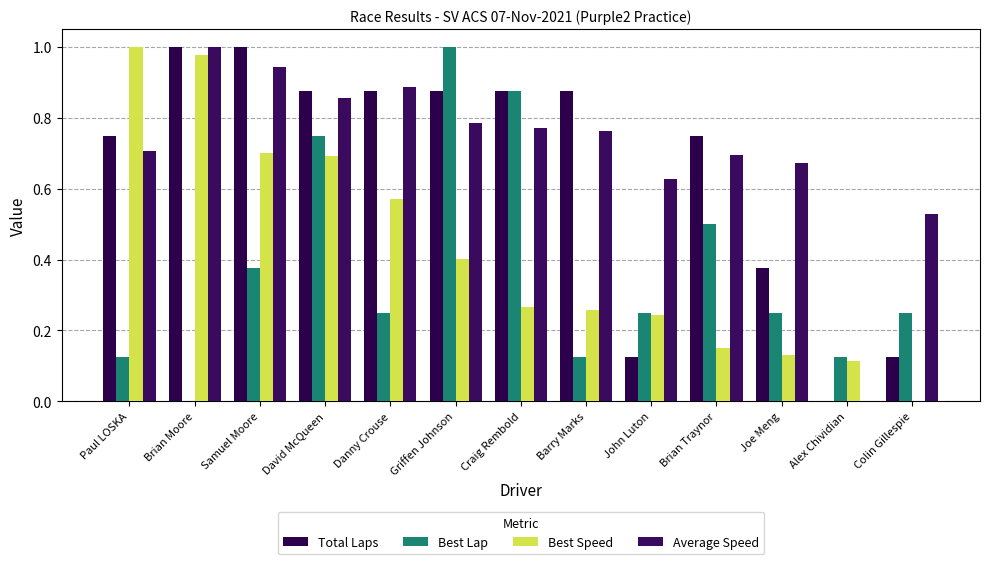

Reading left to right, extract all data points from this chart.

Total Laps: Paul LOSKA=0.8	Brian Moore=1.0	Samuel Moore=1.0	David McQueen=0.9	Danny Crouse=0.9	Griffen Johnson=0.9	Craig Rembold=0.9	Barry Marks=0.9	John Luton=0.1	Brian Traynor=0.8	Joe Meng=0.4	Alex Chividian=0.0	Colin Gillespie=0.1
Best Lap: Paul LOSKA=0.1	Brian Moore=0.0	Samuel Moore=0.4	David McQueen=0.8	Danny Crouse=0.2	Griffen Johnson=1.0	Craig Rembold=0.9	Barry Marks=0.1	John Luton=0.2	Brian Traynor=0.5	Joe Meng=0.2	Alex Chividian=0.1	Colin Gillespie=0.2
Best Speed: Paul LOSKA=1.0	Brian Moore=1.0	Samuel Moore=0.7	David McQueen=0.7	Danny Crouse=0.6	Griffen Johnson=0.4	Craig Rembold=0.3	Barry Marks=0.3	John Luton=0.2	Brian Traynor=0.2	Joe Meng=0.1	Alex Chividian=0.1	Colin Gillespie=0.0
Average Speed: Paul LOSKA=0.7	Brian Moore=1.0	Samuel Moore=0.9	David McQueen=0.9	Danny Crouse=0.9	Griffen Johnson=0.8	Craig Rembold=0.8	Barry Marks=0.8	John Luton=0.6	Brian Traynor=0.7	Joe Meng=0.7	Alex Chividian=0.0	Colin Gillespie=0.5